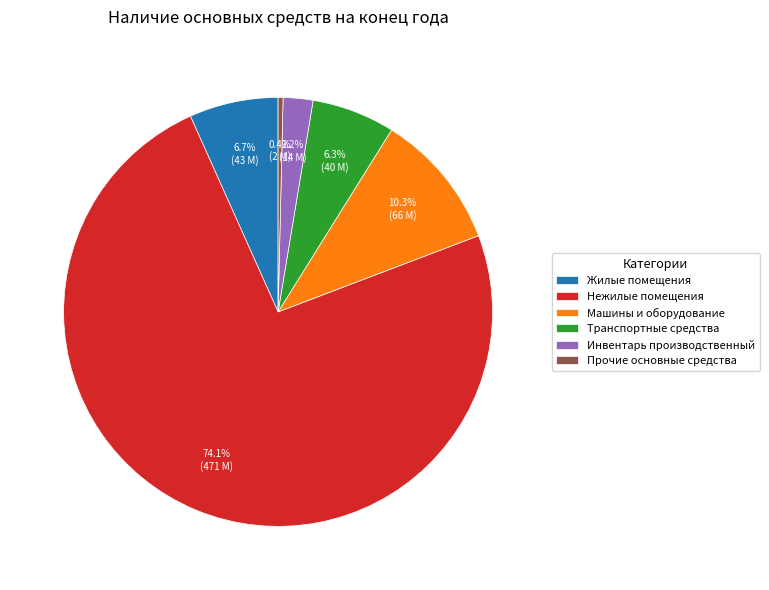

Is it true that Жилые помещения is 16% of the pie?

False